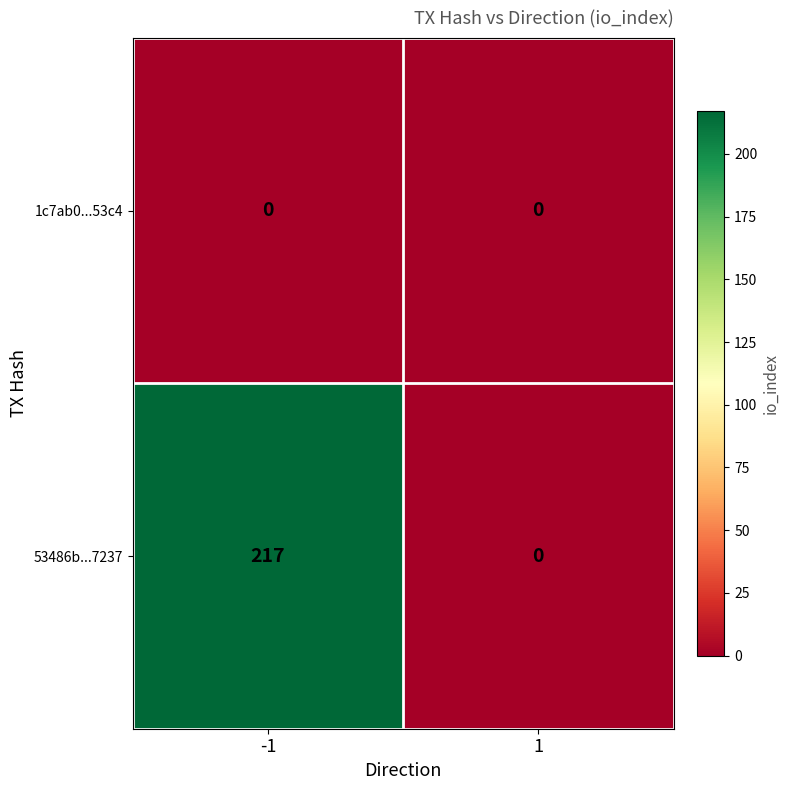

What is the sum of the 53486b...7237 values at 1 and -1?

217